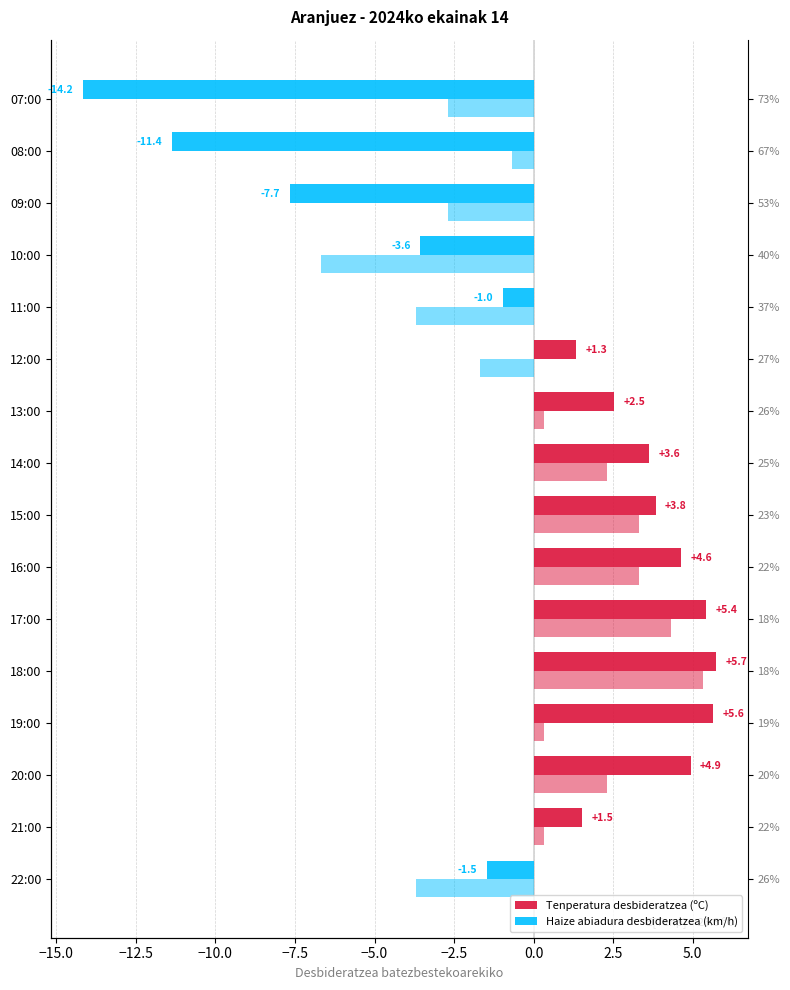

Are the bars grouped side by side (vs. stacked)?

Yes